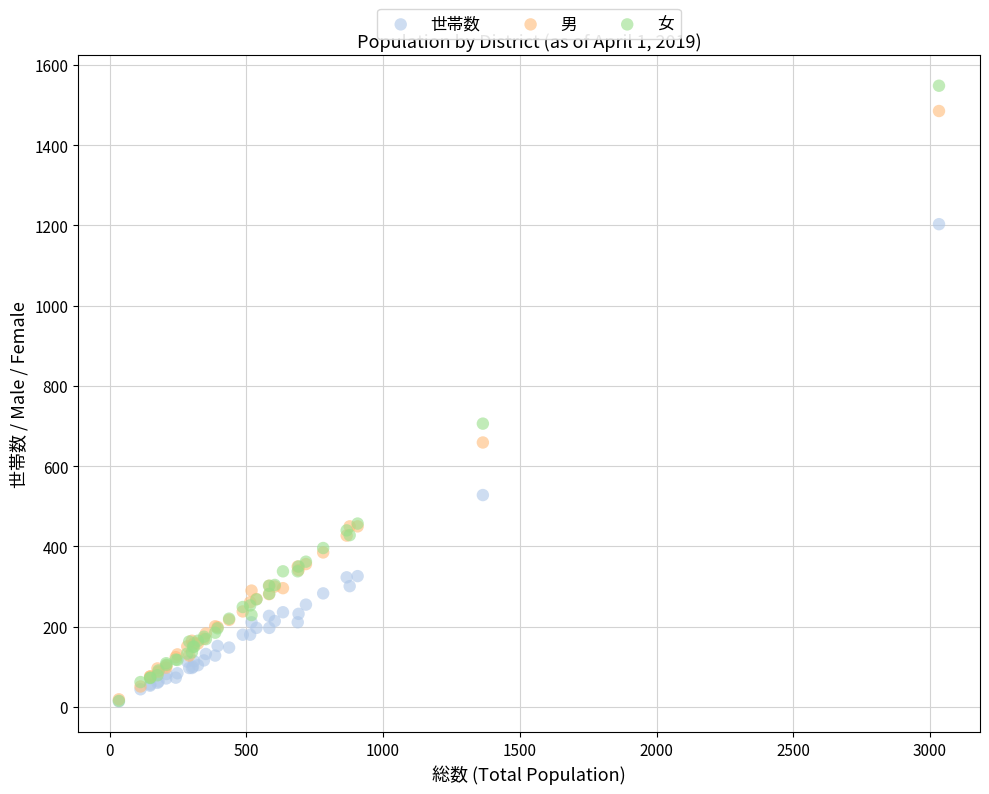

In the 男 series, what Y value is closest to 752?

659